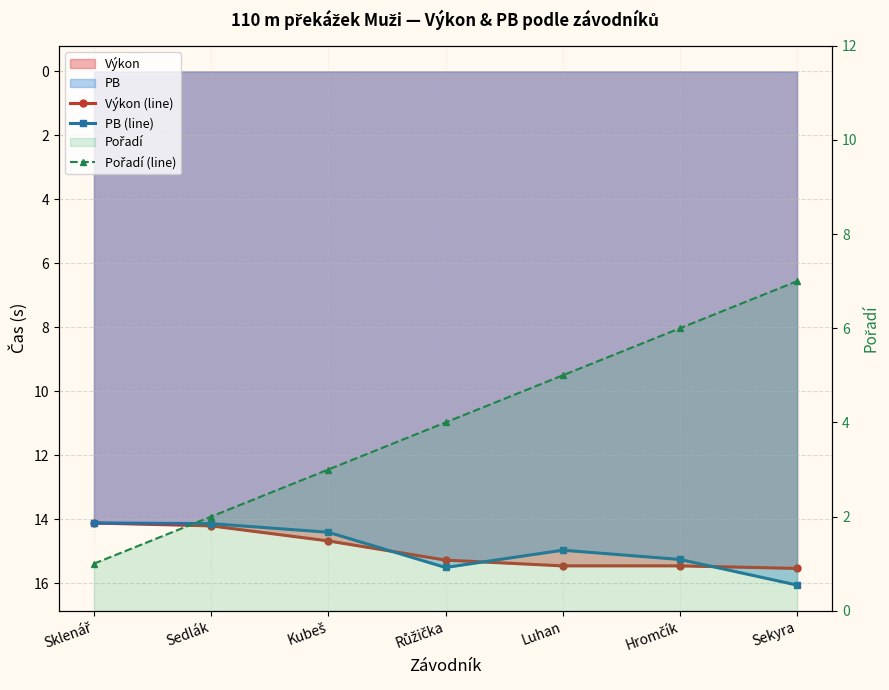

At which category is the sum across all series the highest?

Sekyra